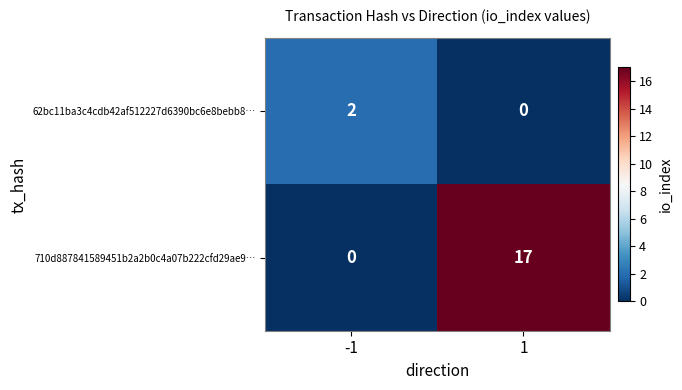

Count the number of data series in this chart.

2